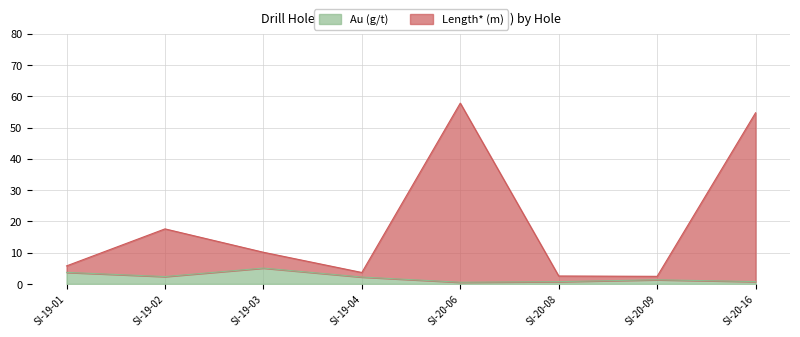

What is the lowest value of the Au (g/t) series?

0.5